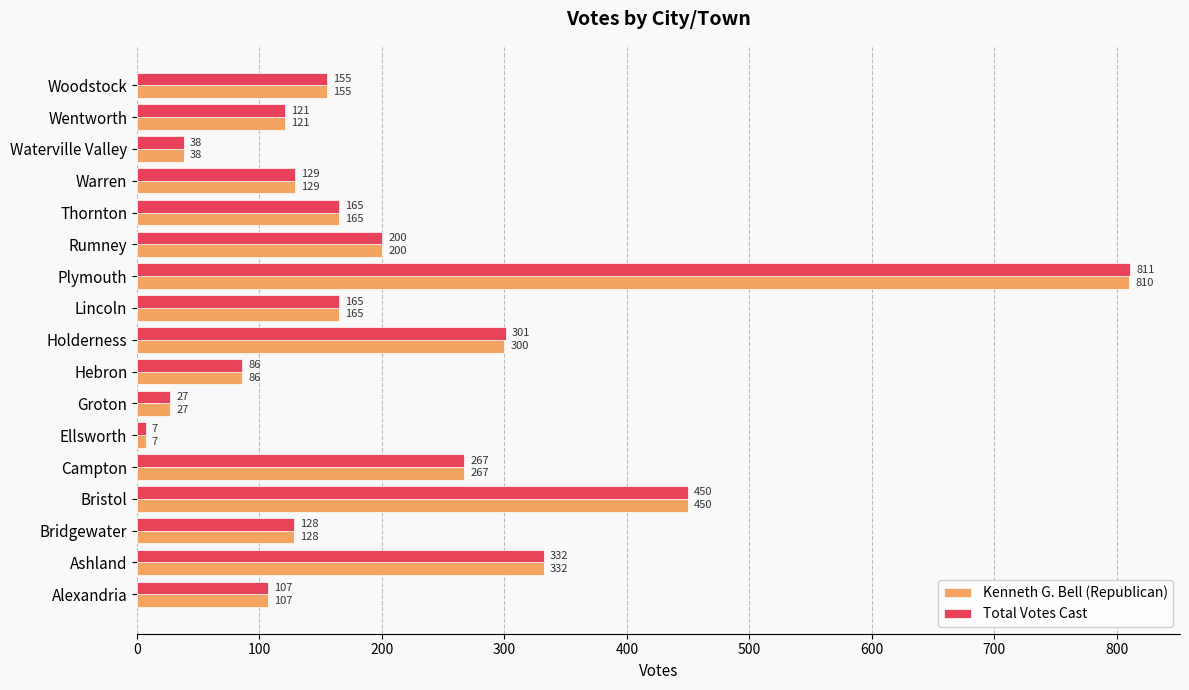

What is the approximate value of Total Votes Cast at Ashland?

332